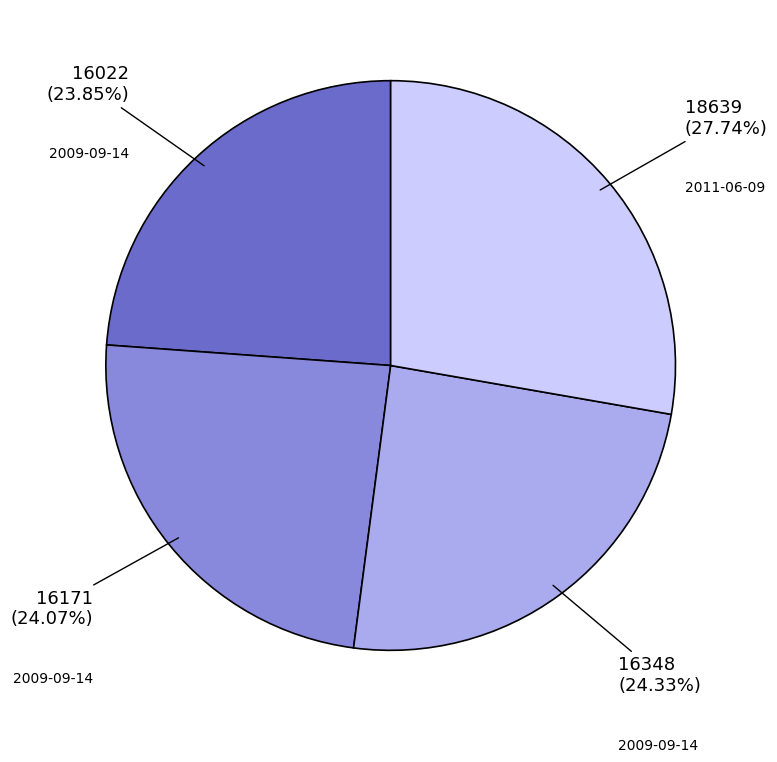

Does any single category account for the majority?

No